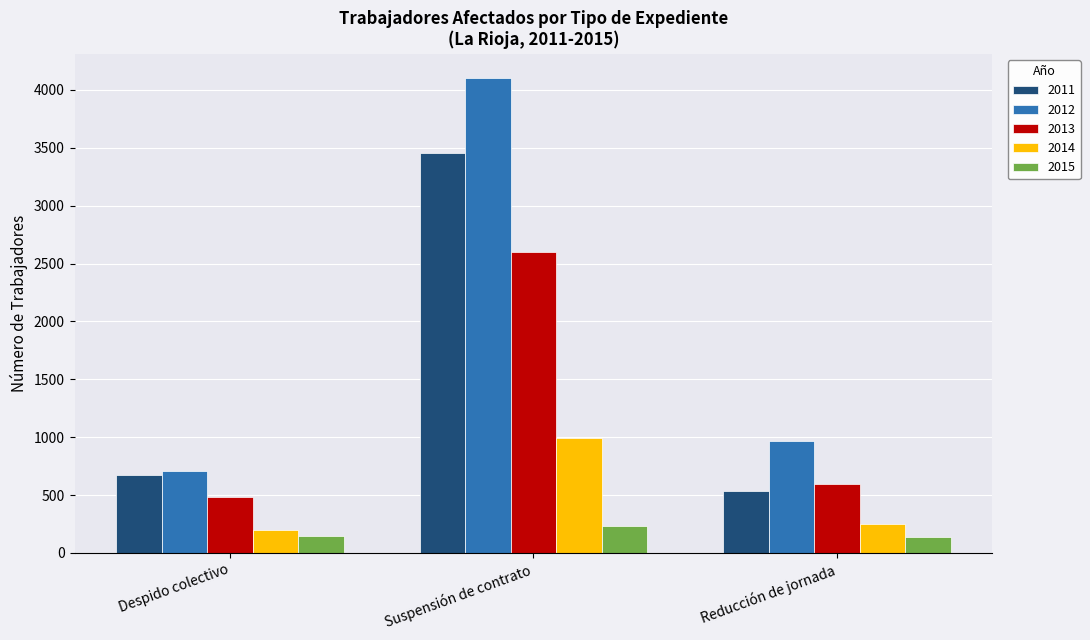

Does the chart contain any negative values?

No